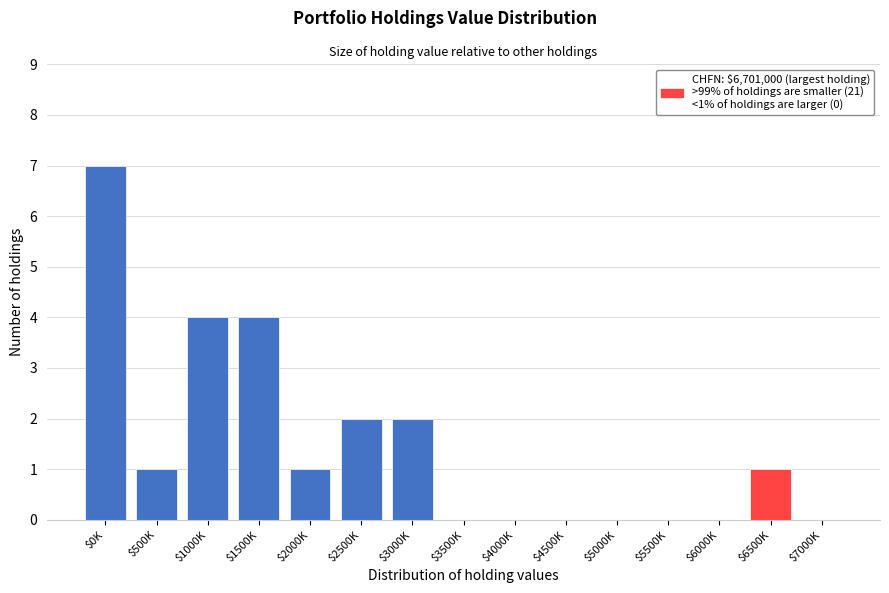

What is the sum of all values?

22